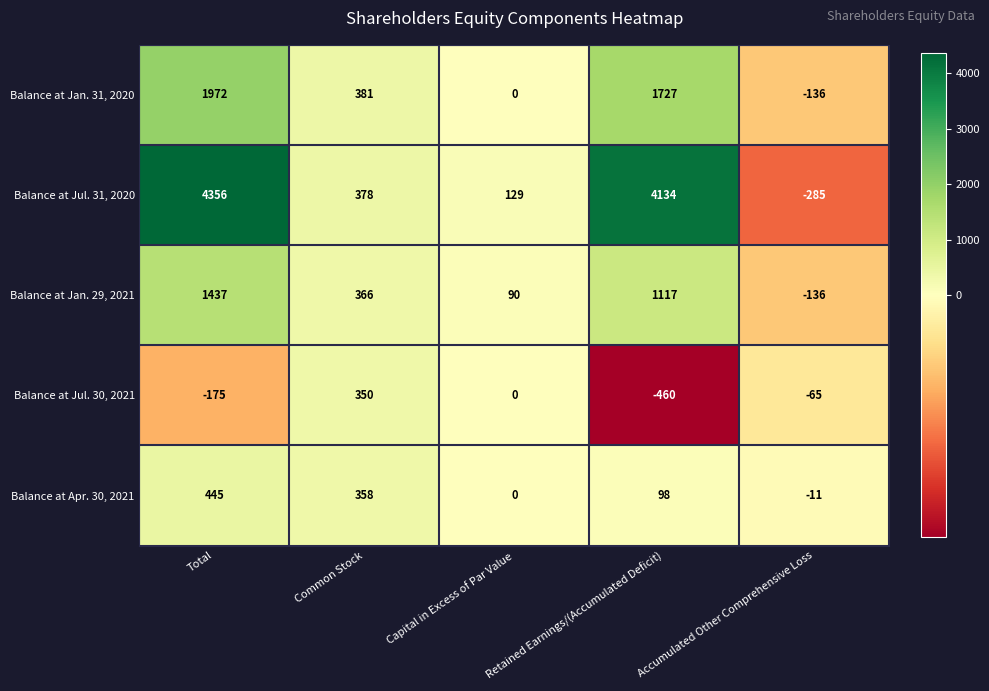

What is the difference between the second highest and minimum values in the Balance at Jan. 29, 2021 series?

1253